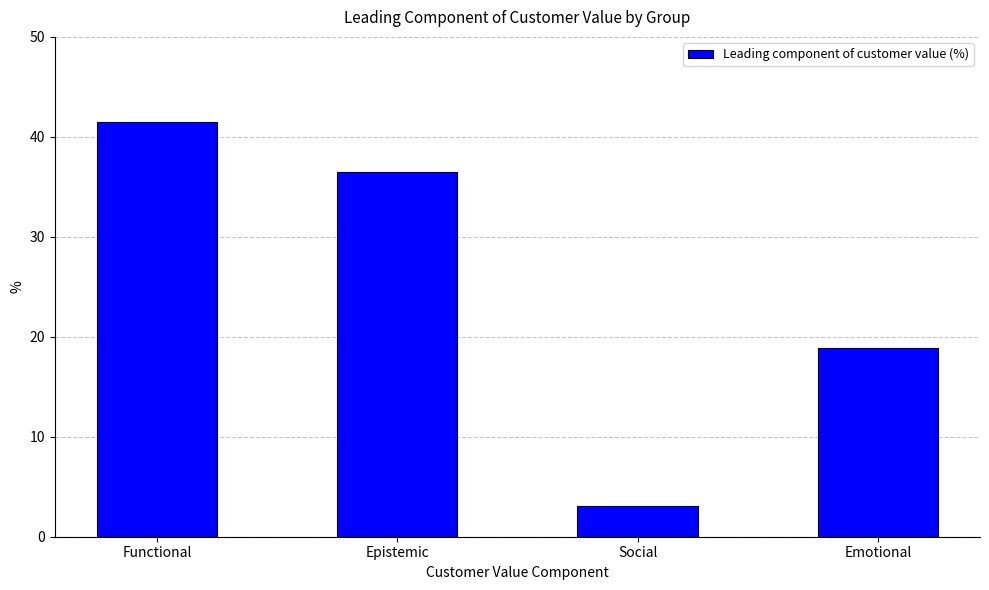

Reading right to left, what are all the values shown in this chart?

Emotional=18.9	Social=3.1	Epistemic=36.5	Functional=41.5